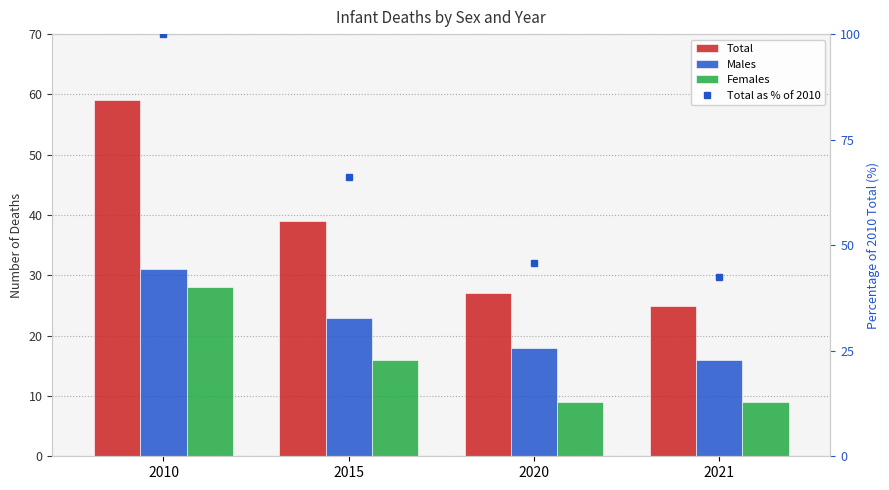

Which series changed the most between 2010 and 2021?

Total as % of 2010